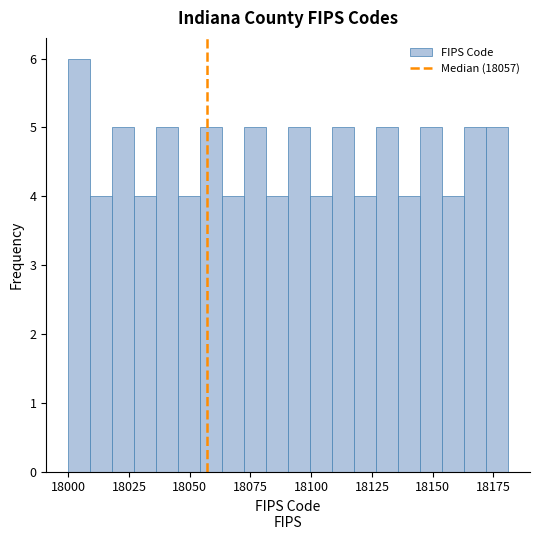

Around what value on the x-axis is the tallest bar? Give the approximate position of its centre, as read against the axis.

18005